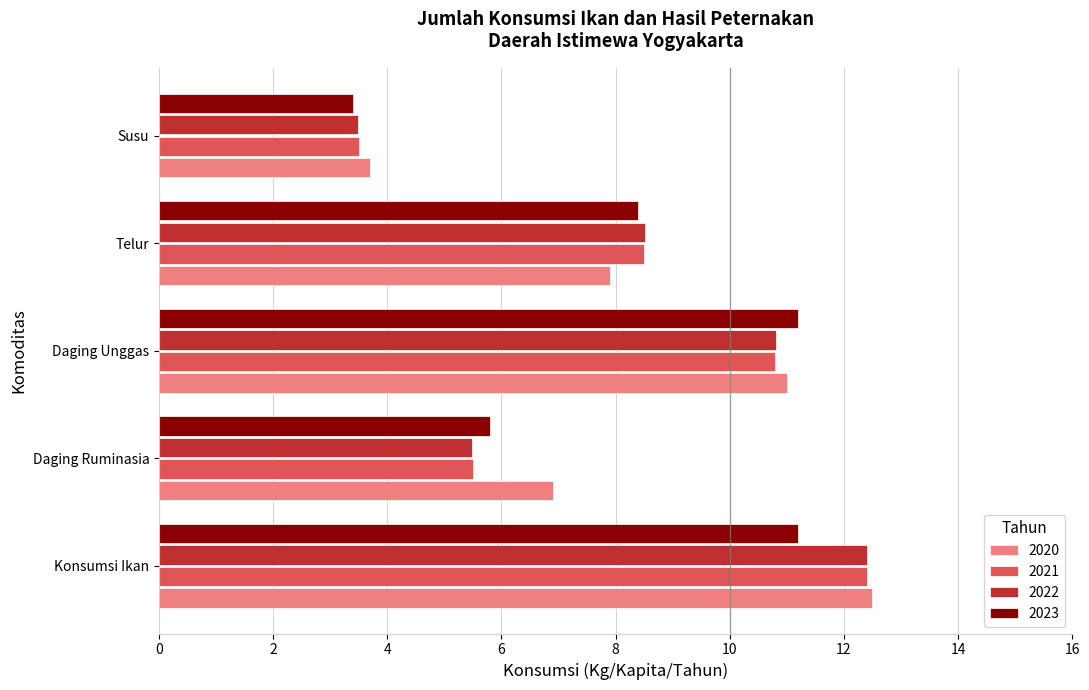

Rank the categories by 2020 value from lowest to highest.

Susu, Daging Ruminasia, Telur, Daging Unggas, Konsumsi Ikan